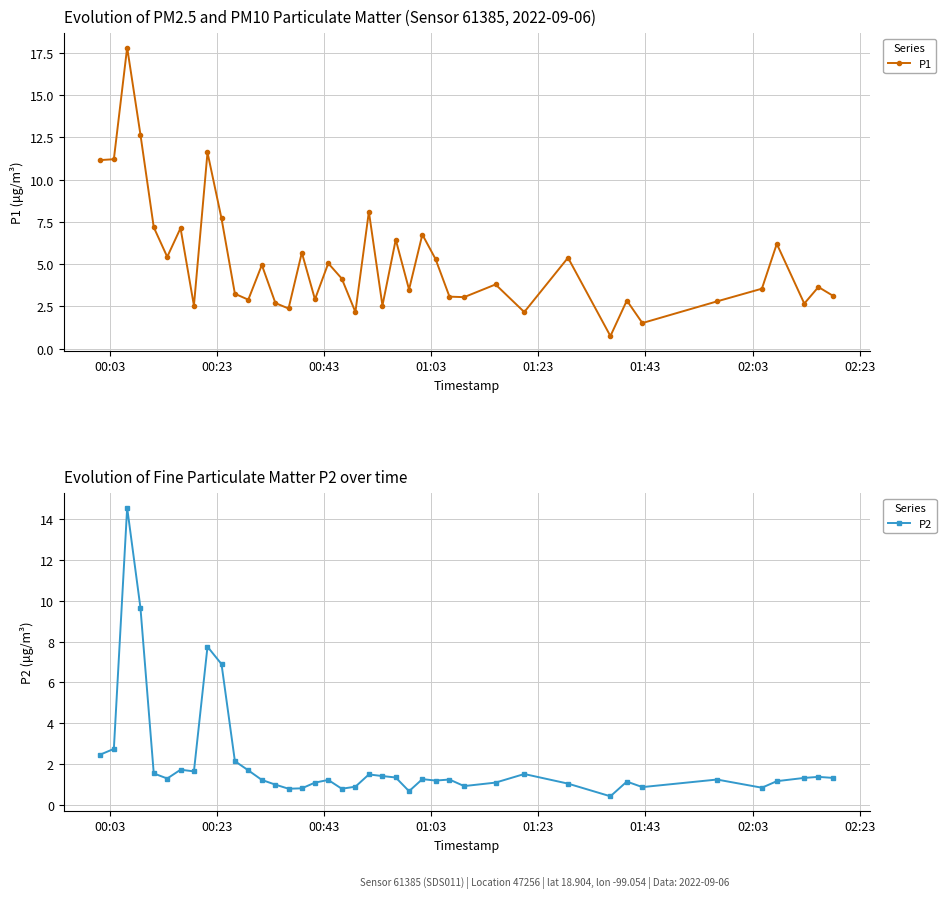

Which series has the largest range (max minus min)?

P1